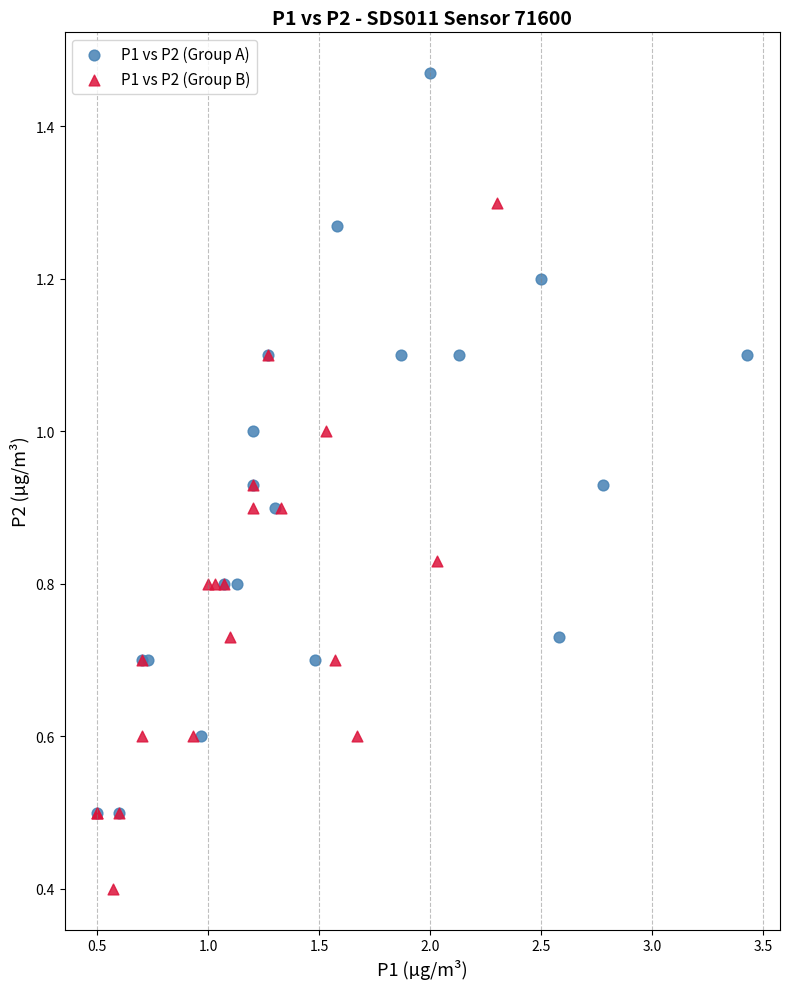

Which series has the widest spread of Y values?

P1 vs P2 (Group A)